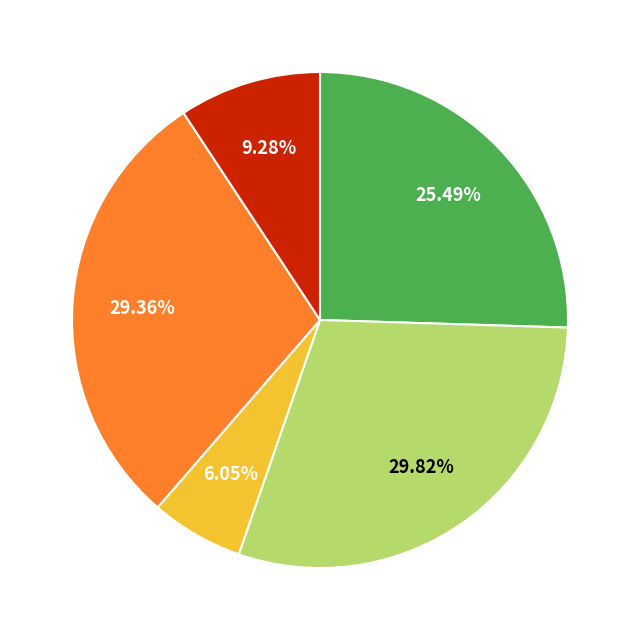

Is there any slice that represents more than half of the pie?

No